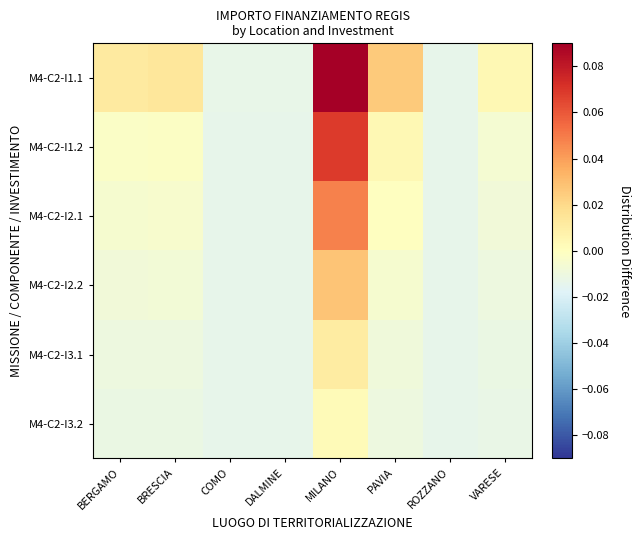

Rank the series at BRESCIA from highest to lowest value.

M4-C2-I1.1, M4-C2-I1.2, M4-C2-I2.1, M4-C2-I2.2, M4-C2-I3.1, M4-C2-I3.2